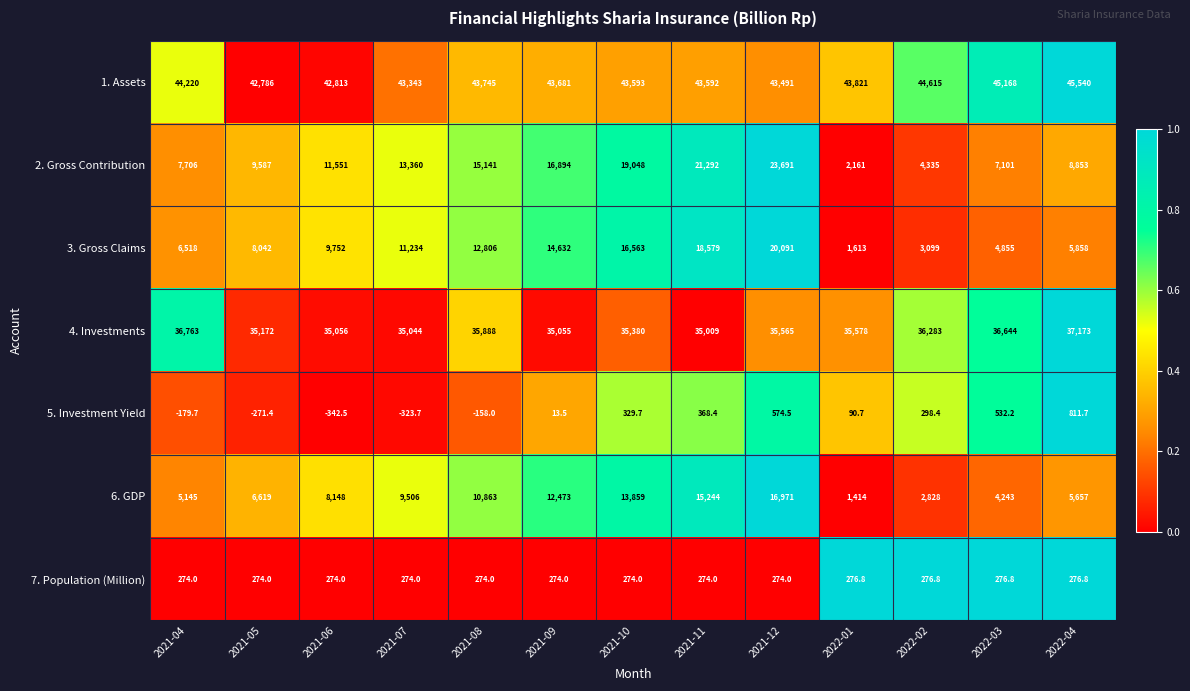

At which category does the chart reach its peak across all series?

2022-04